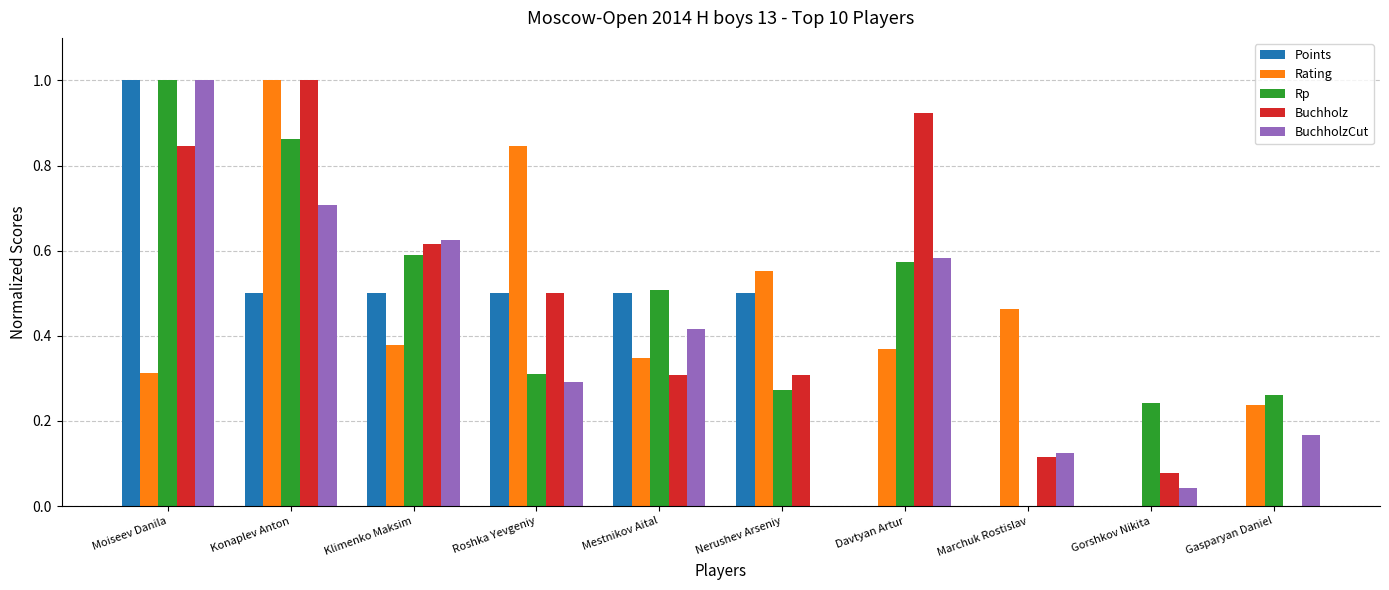

What is the sum of all Rp values?

4.6